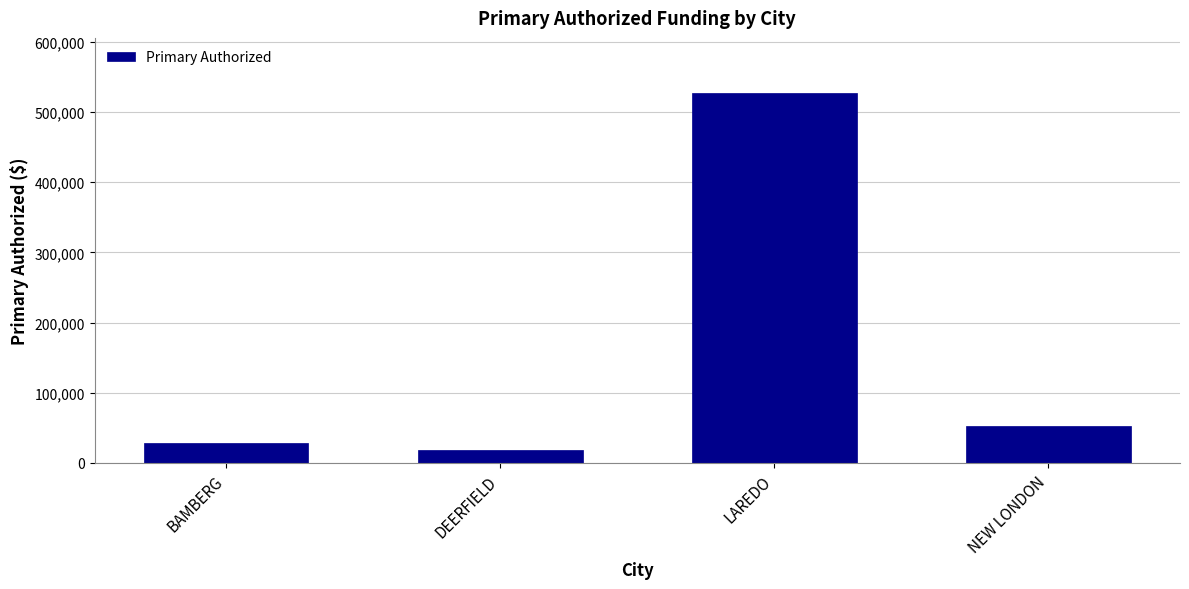

Are the bars horizontal?

No